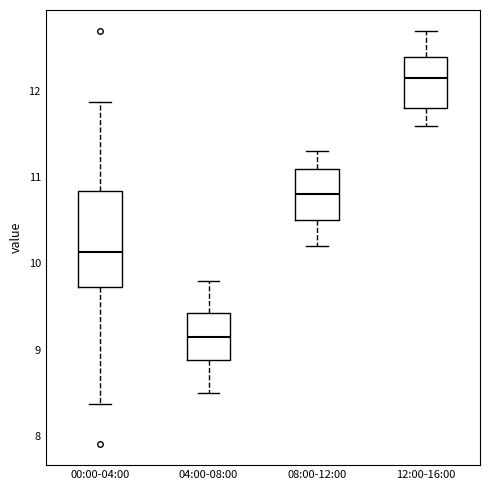

Reading left to right, read every box against the y-axis: the position of its median line, the range the box covers, and the ends of its whiskers. The values are not printed on the chart, so give them approximately, as read against the axis.

00:00-04:00: median 10.1, box 9.7 to 10.8, whiskers 8.4 to 11.9
04:00-08:00: median 9.2, box 8.9 to 9.4, whiskers 8.5 to 9.8
08:00-12:00: median 10.8, box 10.5 to 11.1, whiskers 10.2 to 11.3
12:00-16:00: median 12.2, box 11.8 to 12.4, whiskers 11.6 to 12.7